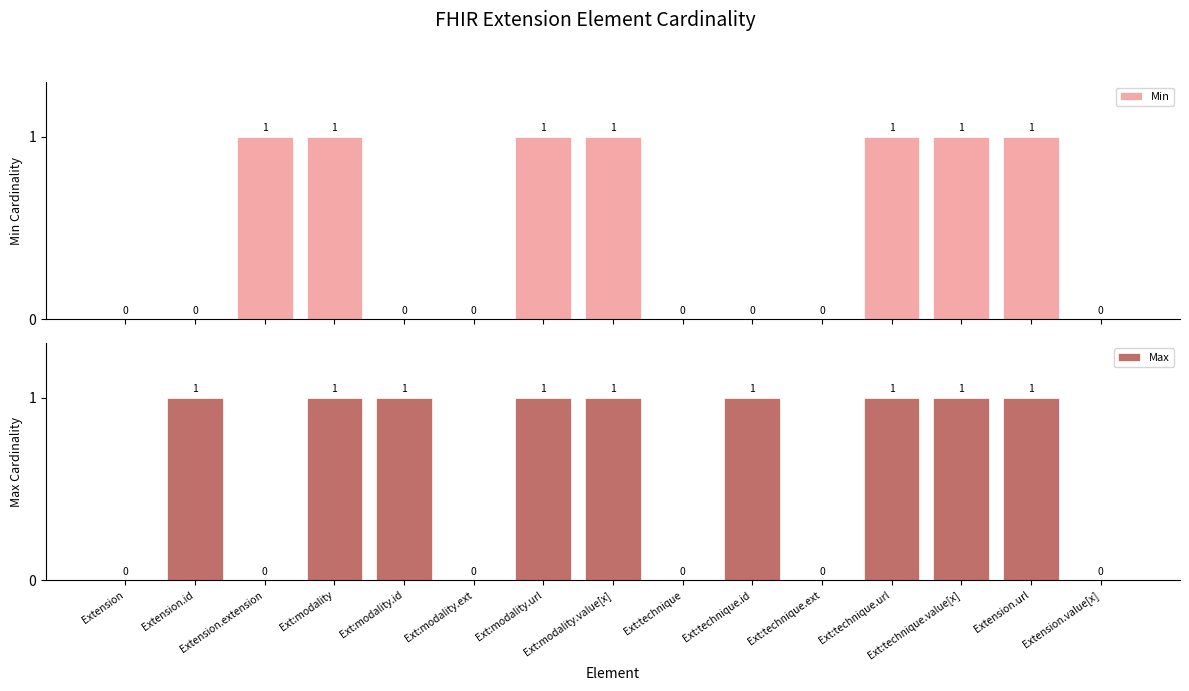

What is the greatest value displayed?

1